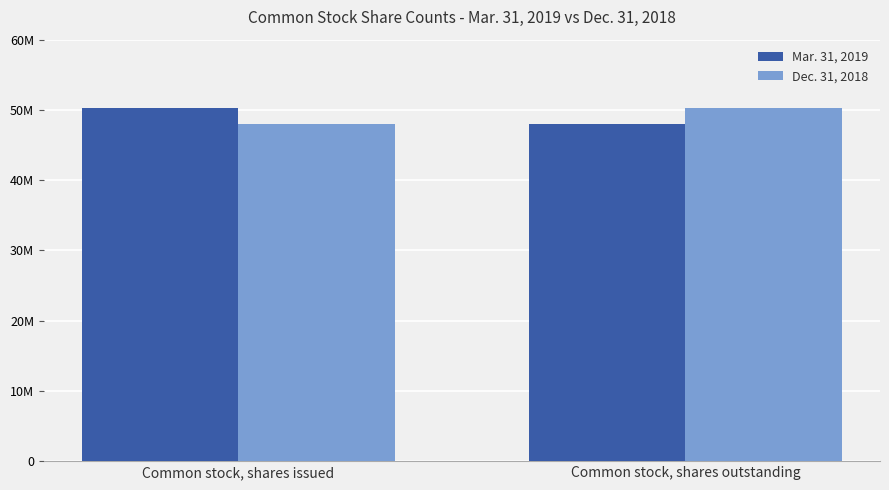

What is the difference between the Mar. 31, 2019 values at Common stock, shares outstanding and Common stock, shares issued?

2260440